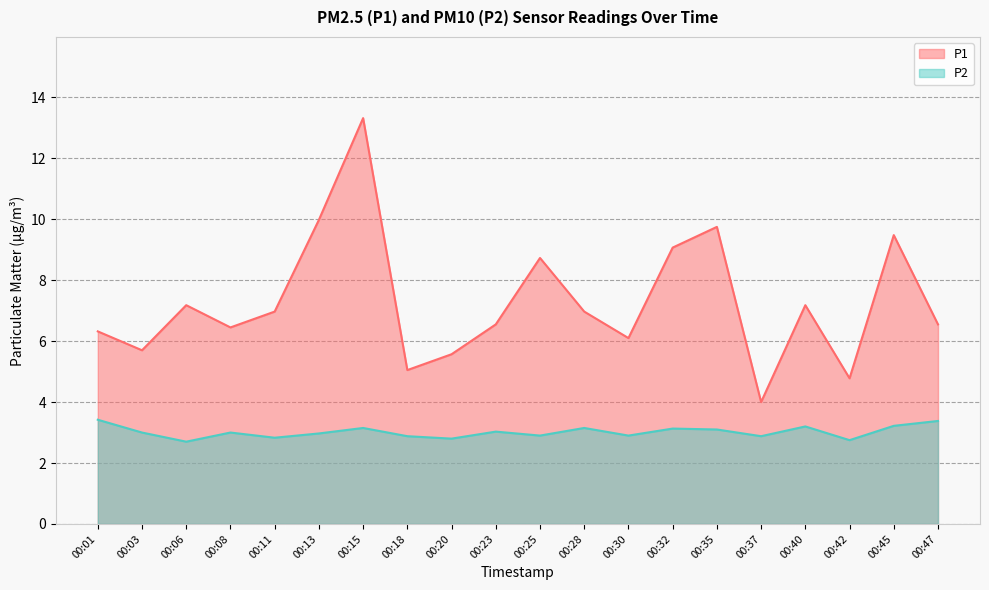

Rank the series by their average value, from highest to lowest.

P1, P2